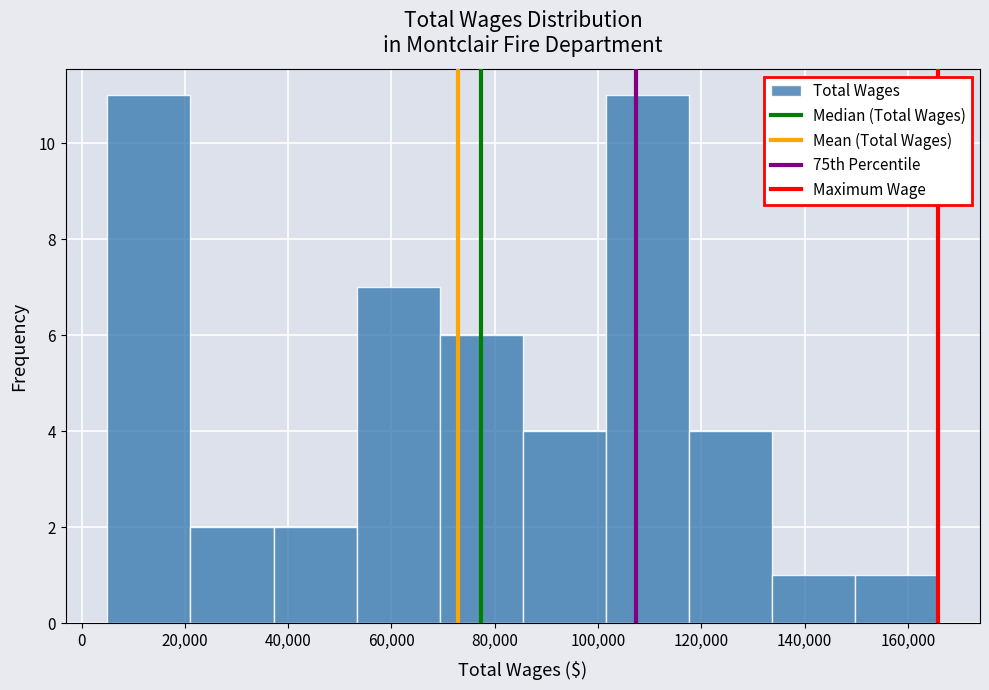

Reading left to right, list every bar in this chart as the range it spans on the x-axis followed by its height. Neither the bar edges nor the heights are printed on the chart, so give them approximately, as read against the axes.

6000 to 22000: 11
22000 to 38000: 2
38000 to 54000: 2
54000 to 70000: 7
70000 to 86000: 6
86000 to 102000: 4
102000 to 118000: 11
118000 to 134000: 4
134000 to 150000: 1
150000 to 166000: 1